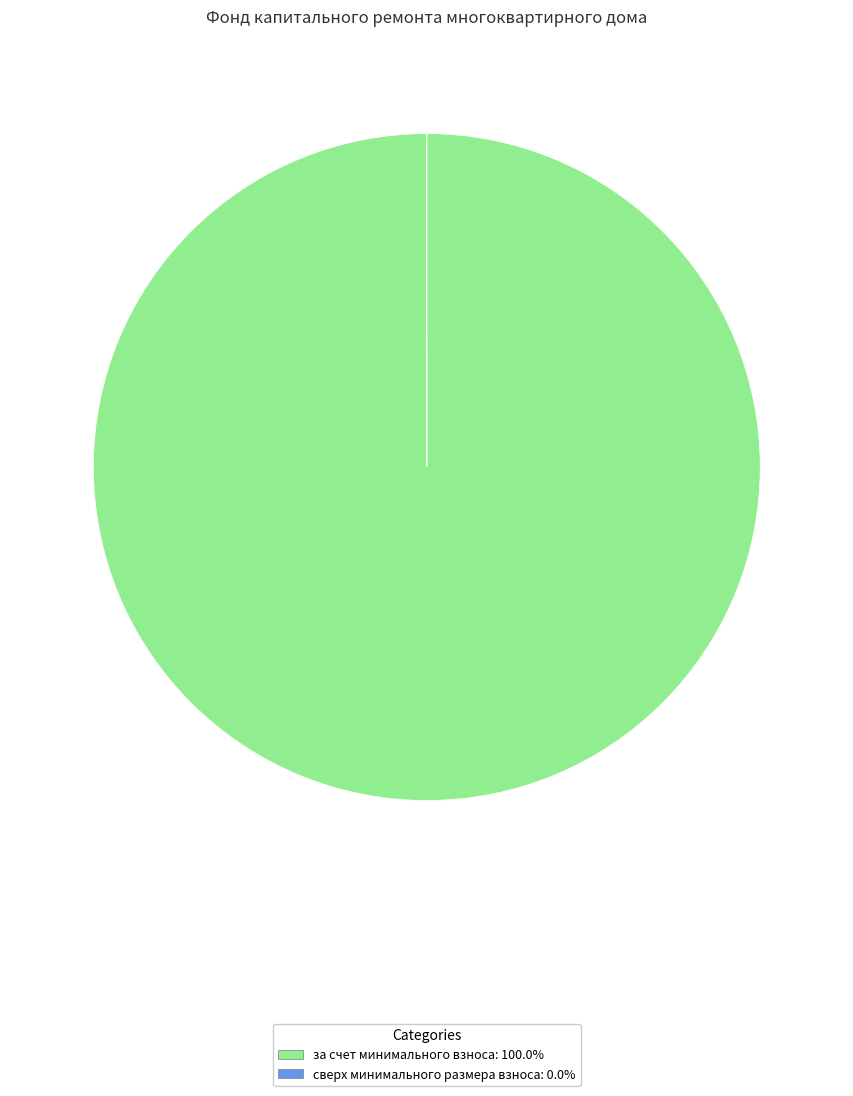

Is there a majority slice in this chart?

Yes